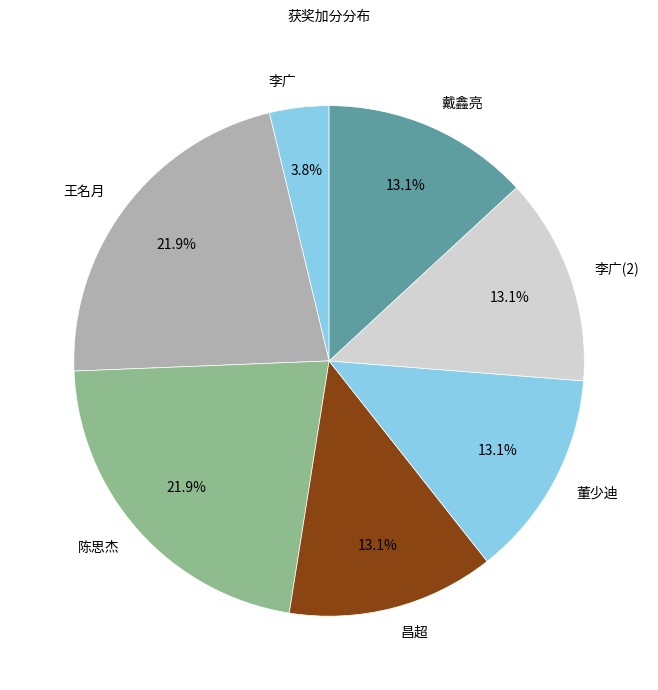

How many slices are in this pie chart?

7